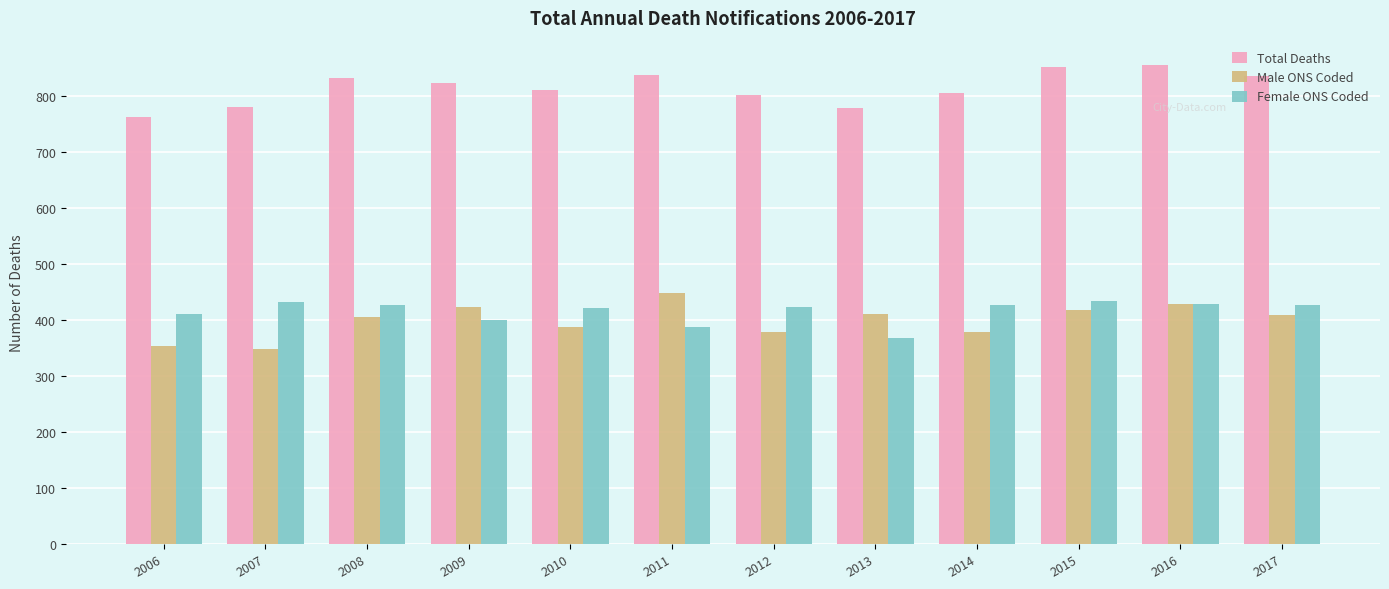

What is the value of the Total Deaths bar at the 8th from the left?

778